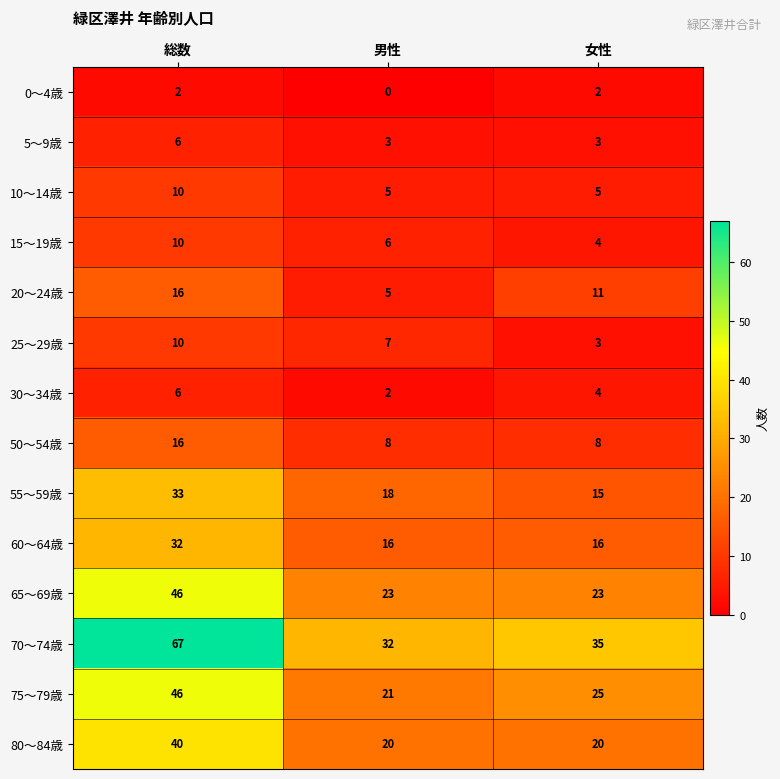

At which category is the sum across all series the highest?

総数